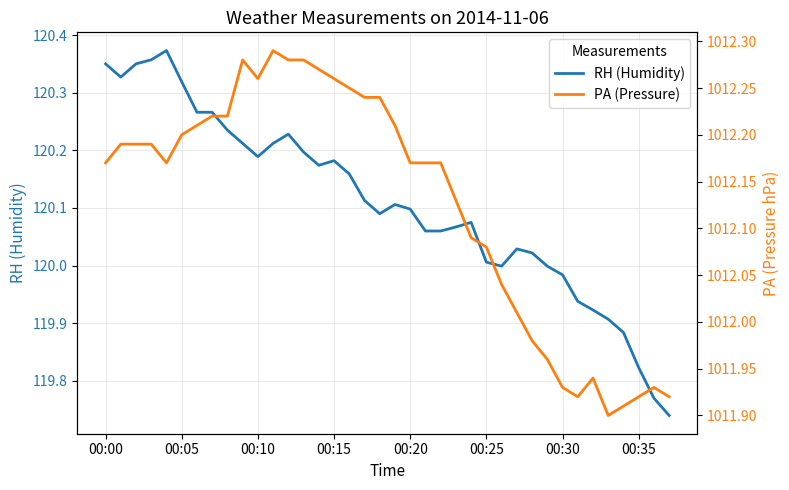

Reading left to right, what are all the values shown in this chart?

RH (Humidity): 120.3	120.3	120.3	120.4	120.4	120.3	120.3	120.3	120.2	120.2	120.2	120.2	120.2	120.2	120.2	120.2	120.2	120.1	120.1	120.1	120.1	120.1	120.1	120.1	120.1	120.0	120.0	120.0	120.0	120.0	120.0	119.9	119.9	119.9	119.9	119.8	119.8	119.7
PA (Pressure): 1012.2	1012.2	1012.2	1012.2	1012.2	1012.2	1012.2	1012.2	1012.2	1012.3	1012.3	1012.3	1012.3	1012.3	1012.3	1012.3	1012.2	1012.2	1012.2	1012.2	1012.2	1012.2	1012.2	1012.1	1012.1	1012.1	1012.0	1012.0	1012.0	1012.0	1011.9	1011.9	1011.9	1011.9	1011.9	1011.9	1011.9	1011.9